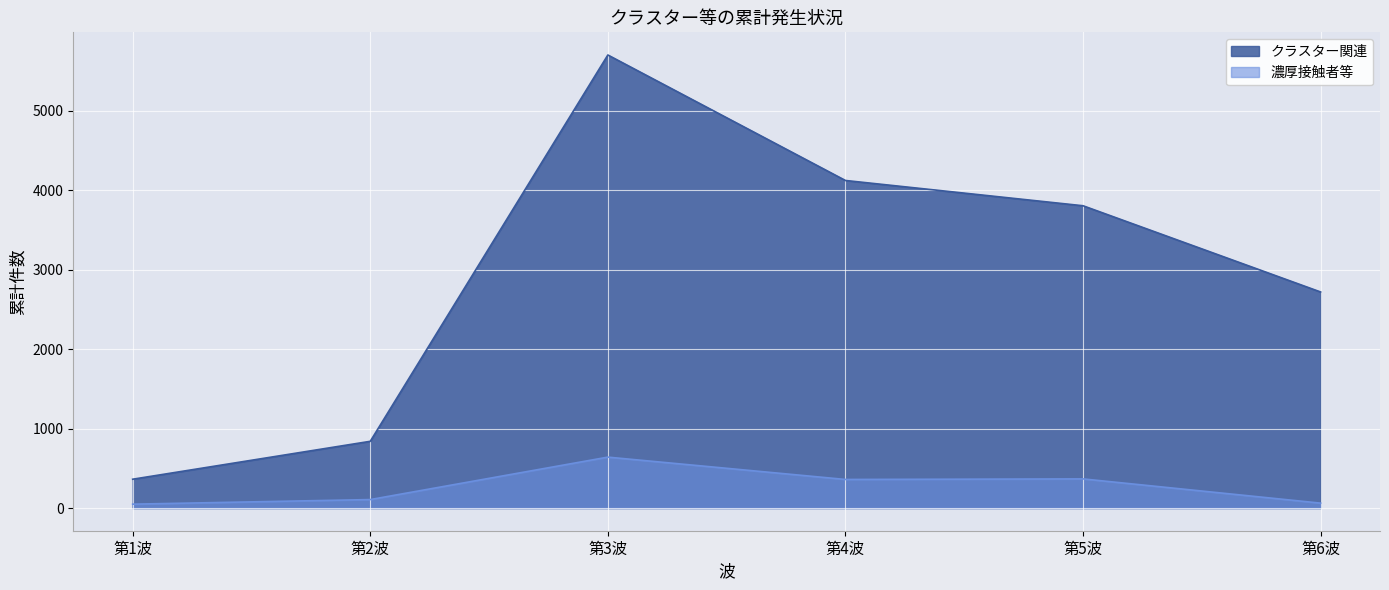

Reading left to right, extract all data points from this chart.

クラスター関連: 第1波=363	第2波=840	第3波=5701	第4波=4122	第5波=3804	第6波=2719
濃厚接触者等: 第1波=49	第2波=107	第3波=641	第4波=360	第5波=367	第6波=62